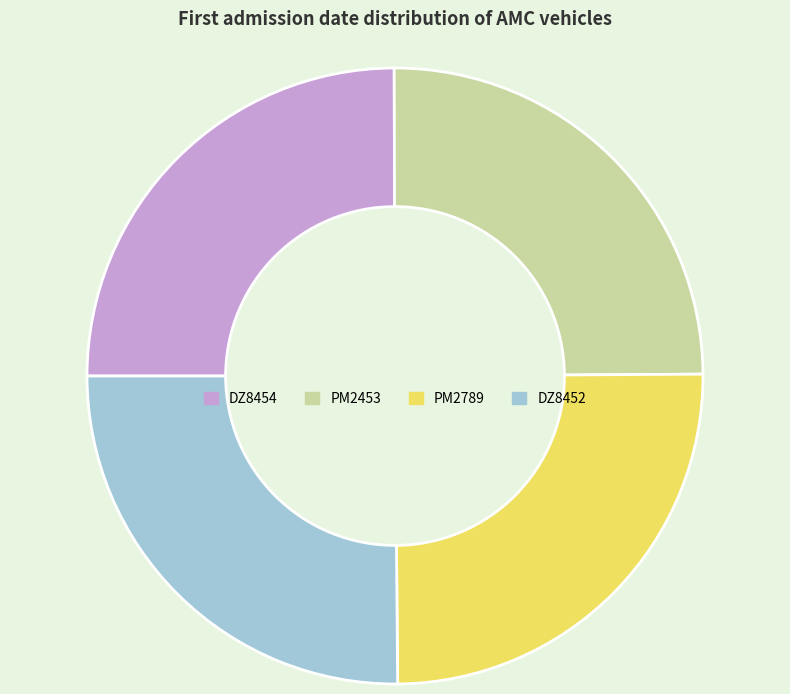

True or false: PM2453 accounts for 25% of the total.

True